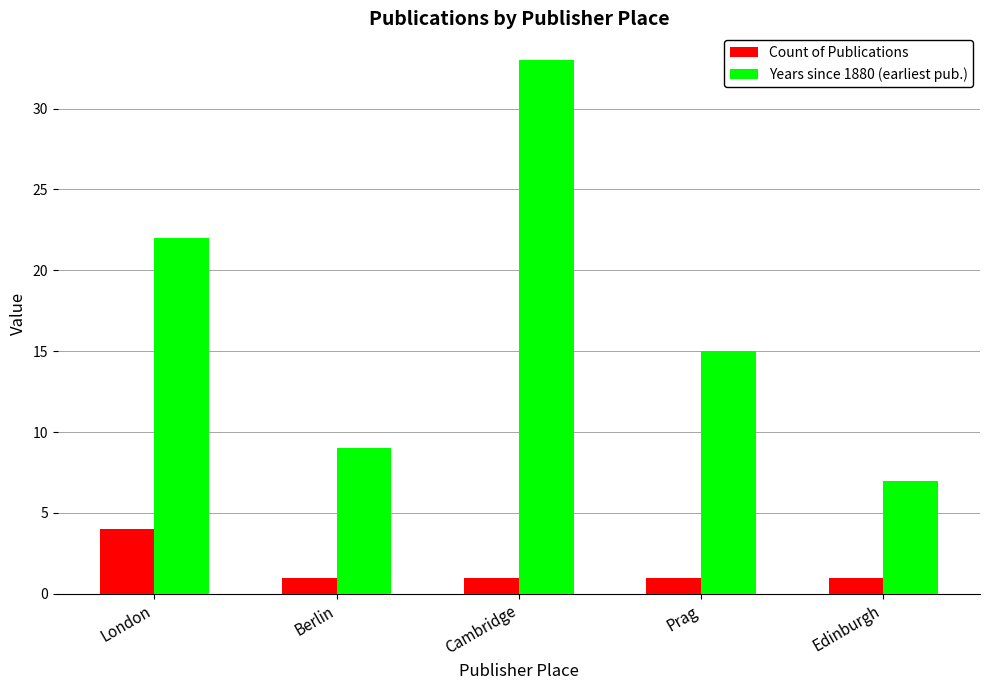

Reading left to right, what are all the values shown in this chart?

Count of Publications: London=4	Berlin=1	Cambridge=1	Prag=1	Edinburgh=1
Years since 1880 (earliest pub.): London=22	Berlin=9	Cambridge=33	Prag=15	Edinburgh=7